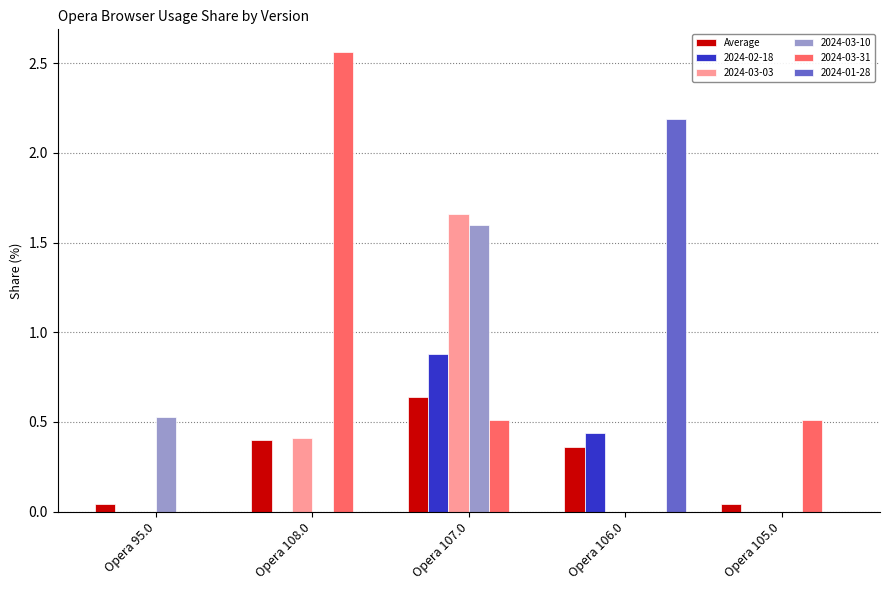

How many series are shown in this chart?

6